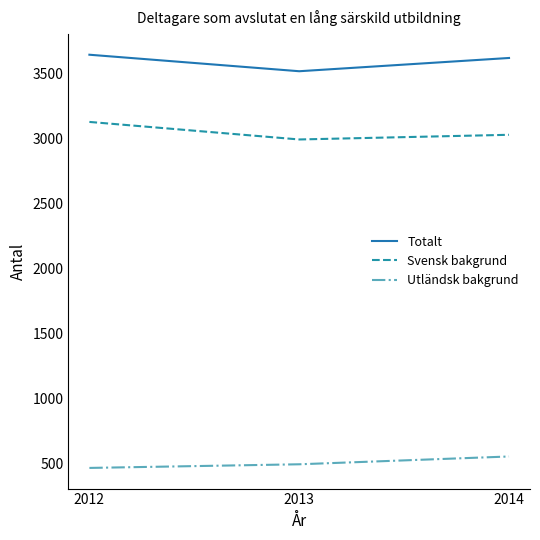

Which series has the largest range (max minus min)?

Svensk bakgrund